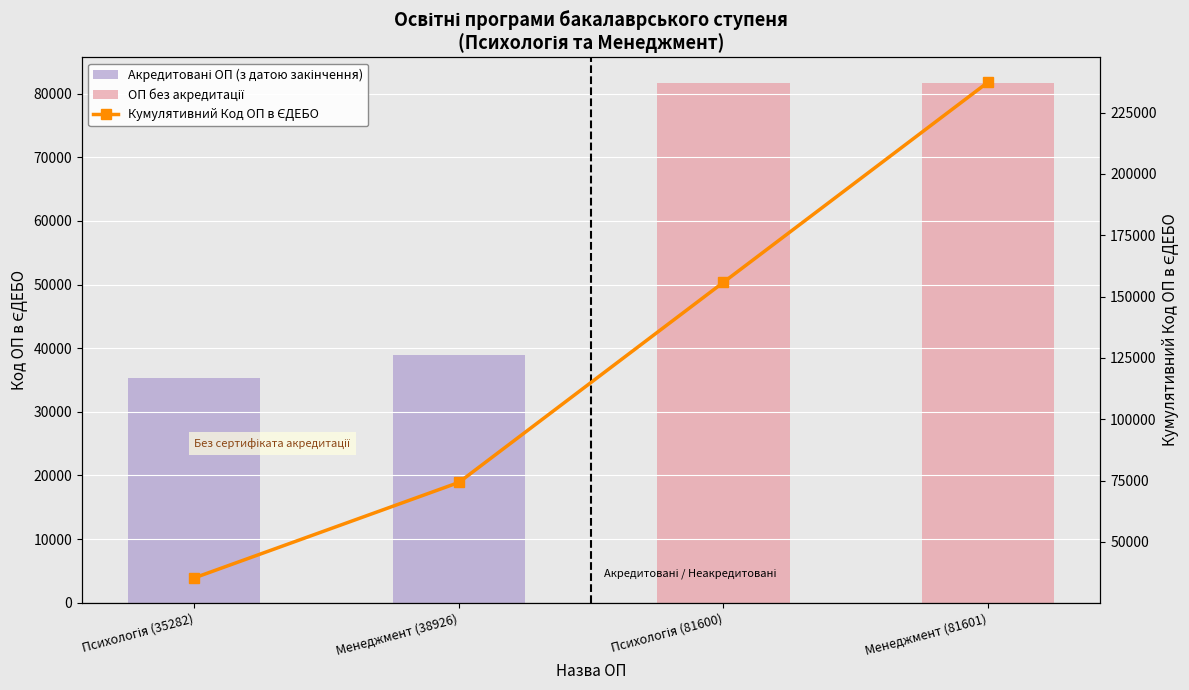

List the series in order of their overall mean, lowest first.

Акредитовані ОП (з датою закінчення), ОП без акредитації, Кумулятивний Код ОП в ЄДЕБО